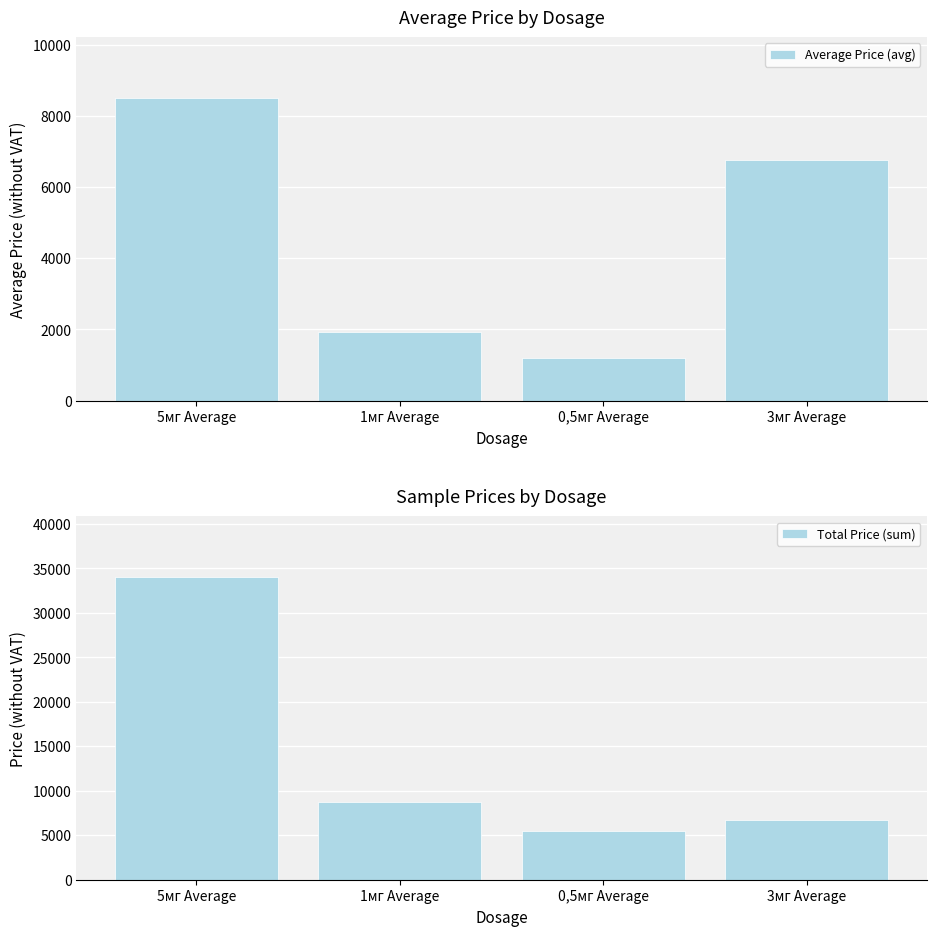

What is the label of the 3rd bar from the left?

0,5мг Average